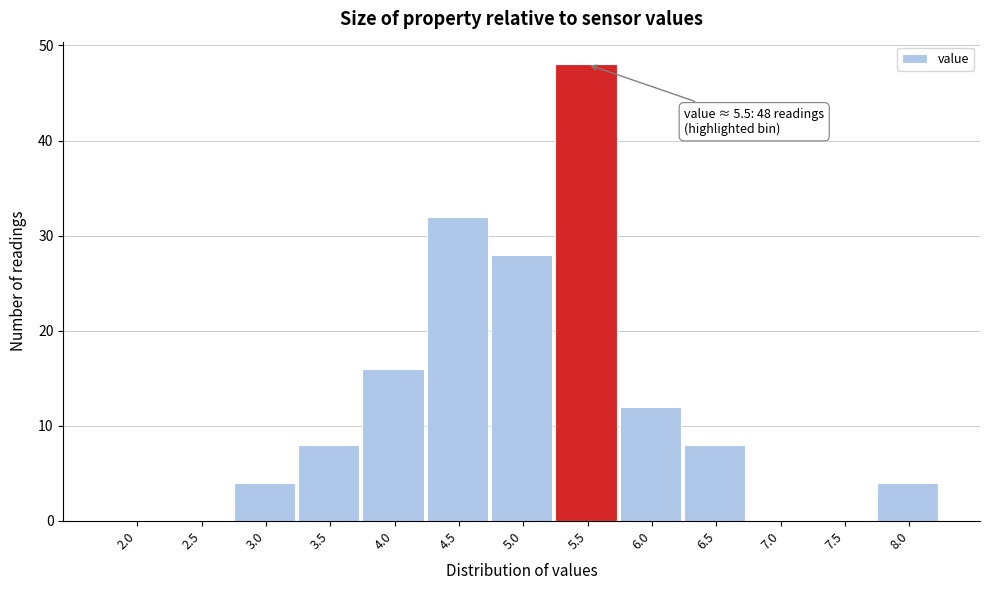

Reading left to right, extract all data points from this chart.

2.0=0	2.5=0	3.0=4	3.5=8	4.0=16	4.5=32	5.0=28	5.5=48	6.0=12	6.5=8	7.0=0	7.5=0	8.0=4